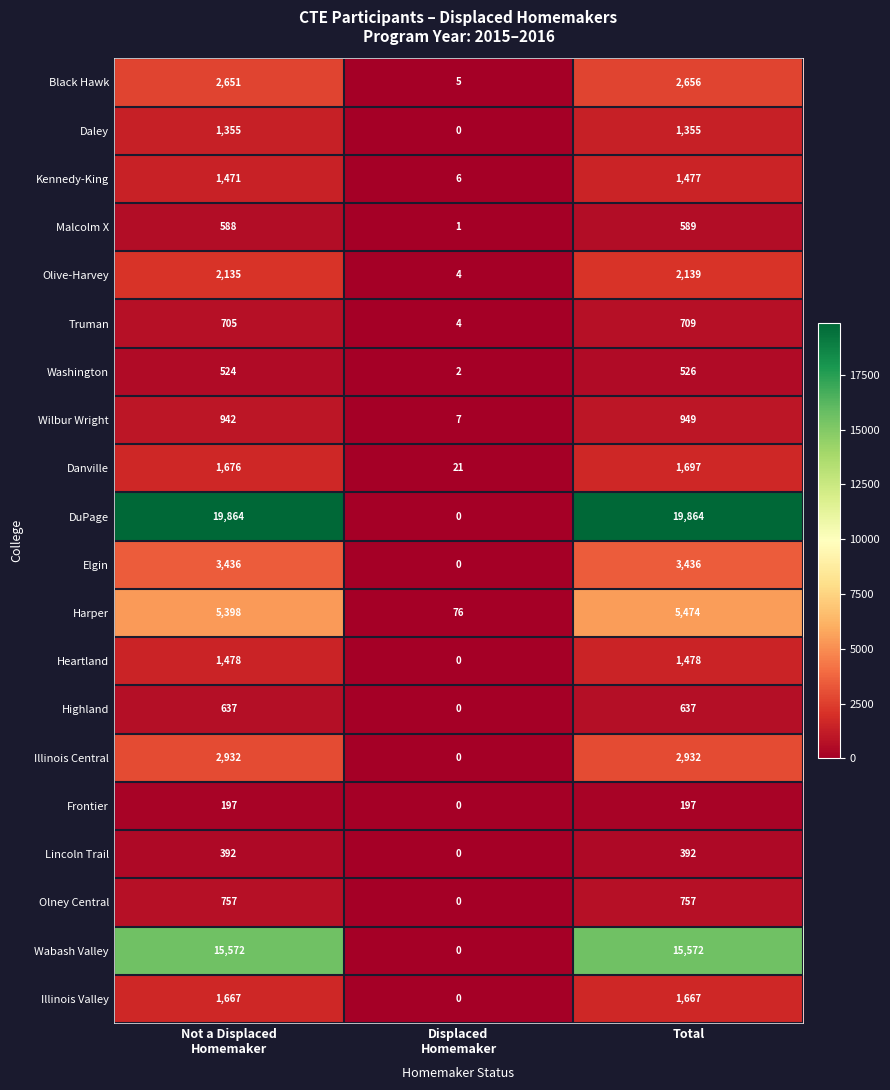

Rank the series by their maximum value, from highest to lowest.

DuPage, Wabash Valley, Harper, Elgin, Illinois Central, Black Hawk, Olive-Harvey, Danville, Illinois Valley, Heartland, Kennedy-King, Daley, Wilbur Wright, Olney Central, Truman, Highland, Malcolm X, Washington, Lincoln Trail, Frontier